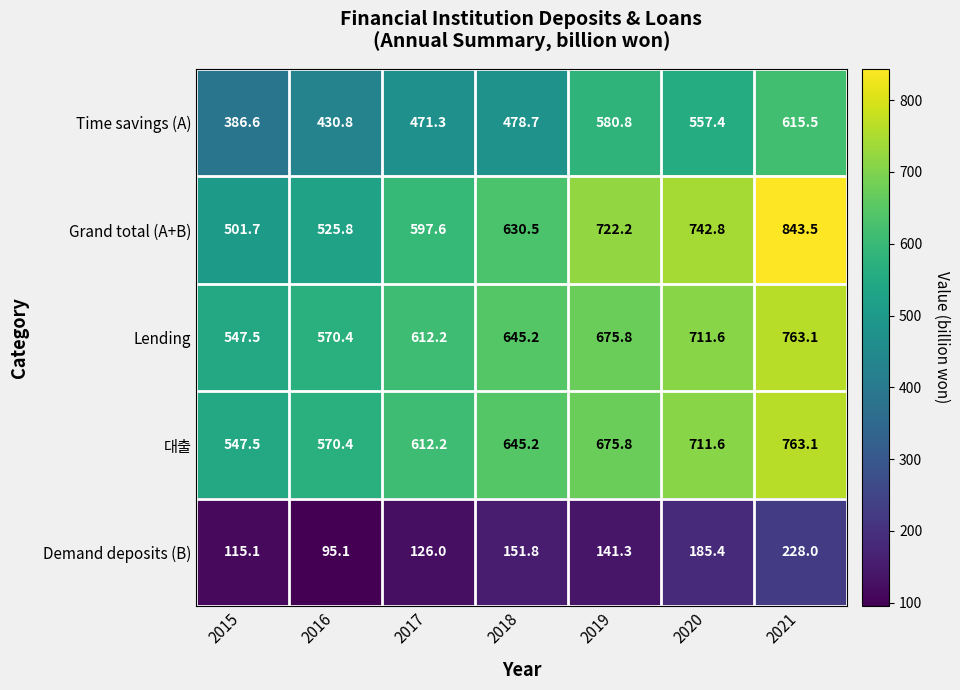

Count the number of categories in the chart.

7